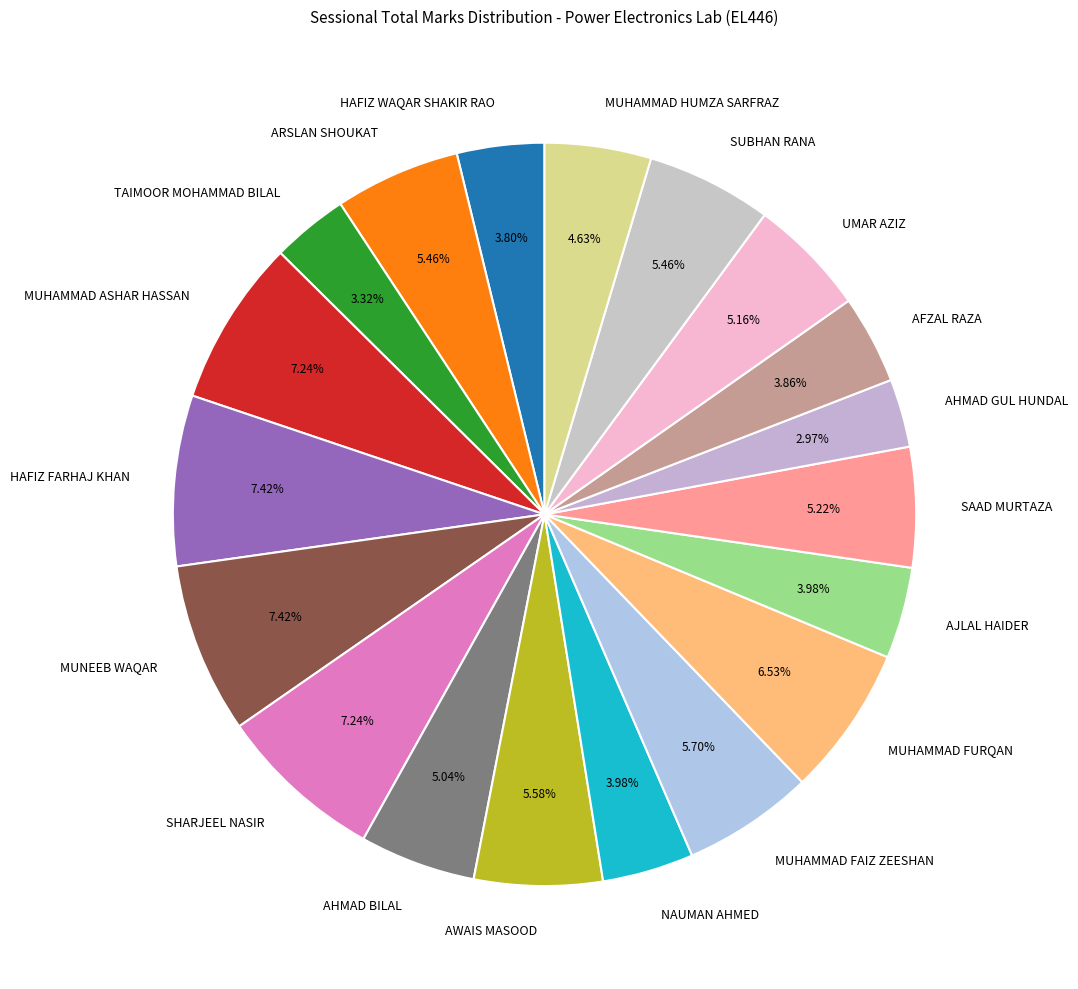

How many segments does this pie chart have?

19